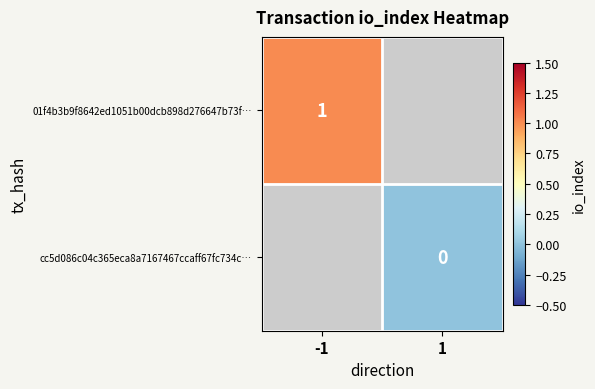

At how many categories does at least one series exceed 0?

1